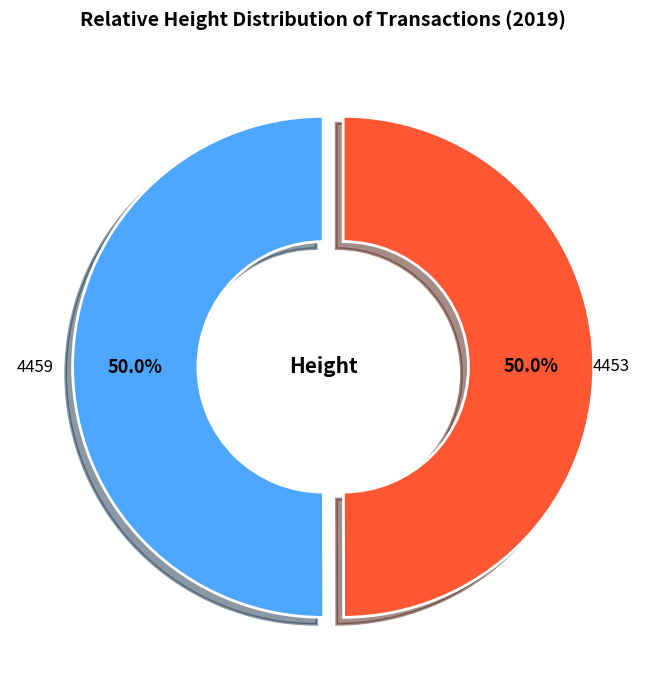

To the nearest percent, what is the combined percentage of 4453 and 4459?

100%